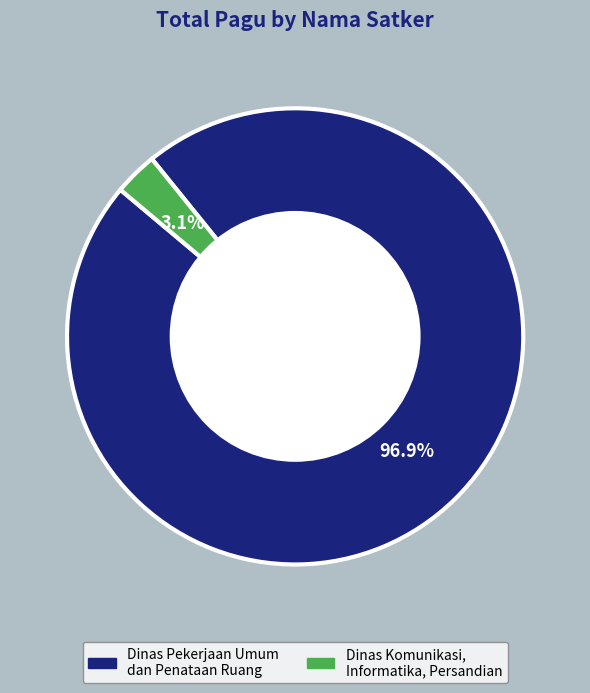

Is there a majority slice in this chart?

Yes